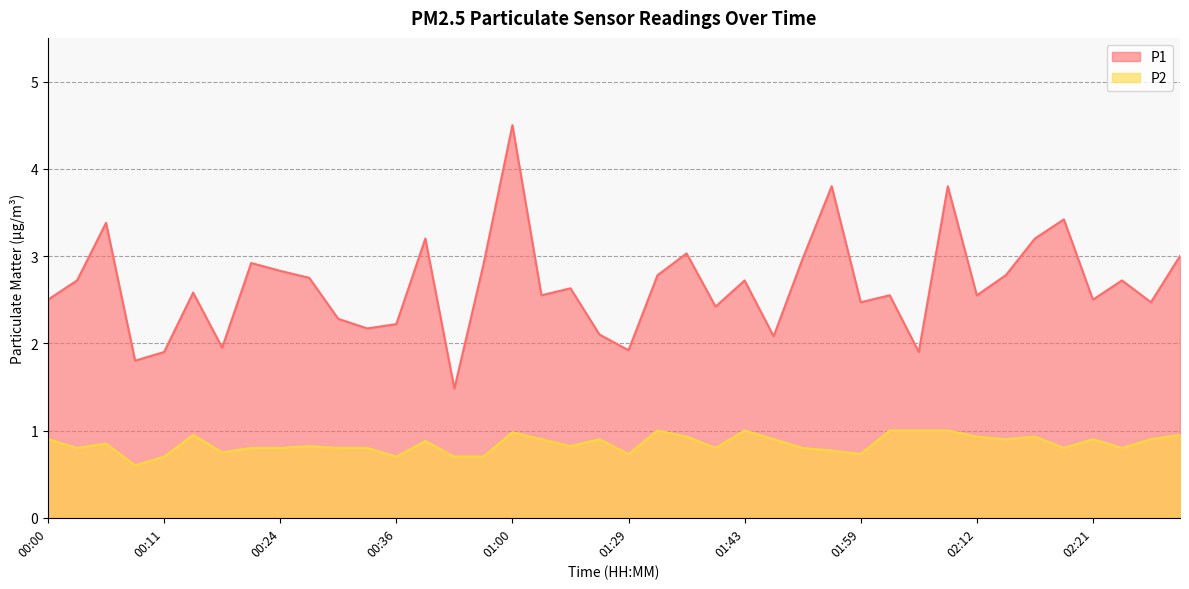

The value of P2 at 02:19 is 0.8. True or false?

True